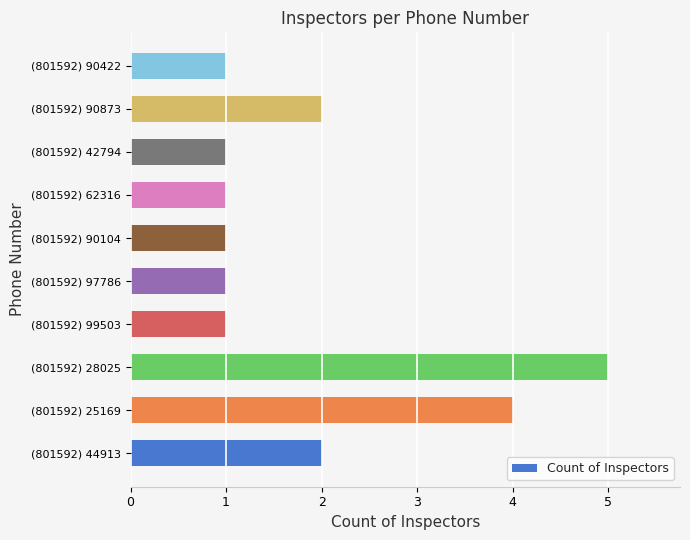

What is the ratio of the value at (801592) 62316 to the value at (801592) 90422?

1.0